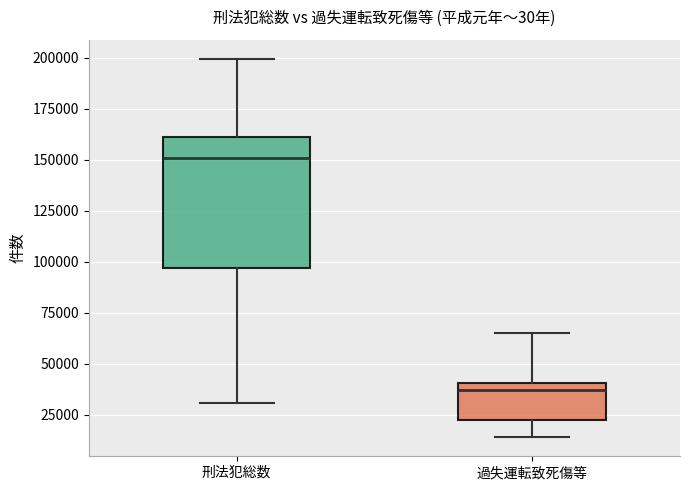

Reading left to right, transcribe this box plot: for each box, give where its median line is, the range the box spans, and where its two whiskers end, as read against the y-axis. The values are not printed on the chart, so give them approximately, as read against the axis.

刑法犯総数: median 150000, box 95000 to 160000, whiskers 30000 to 200000
過失運転致死傷等: median 35000, box 20000 to 40000, whiskers 15000 to 65000